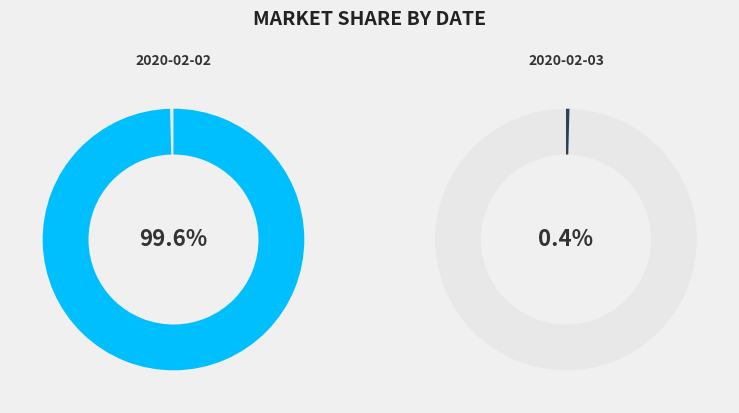

Count the number of slices in the pie.

2